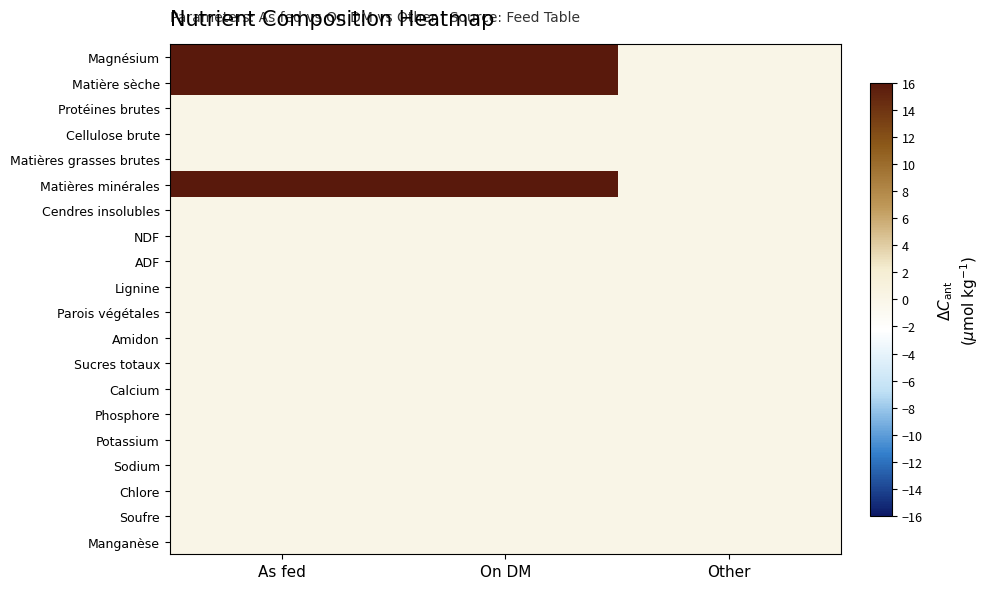

At which category is the sum across all series the highest?

As fed